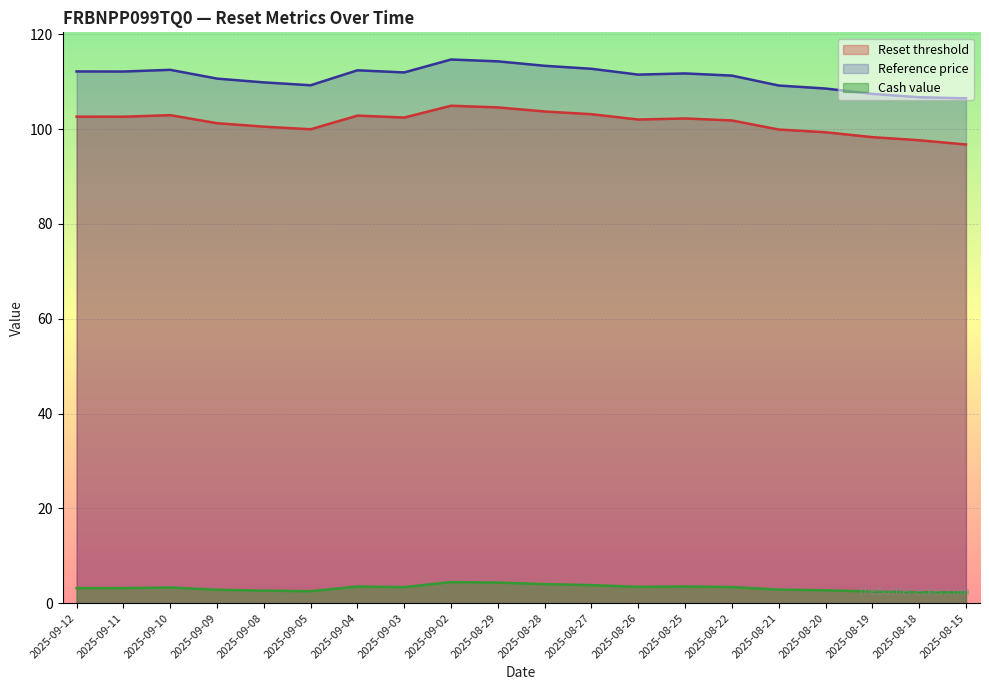

What is the highest value of the Reference price series?

114.7